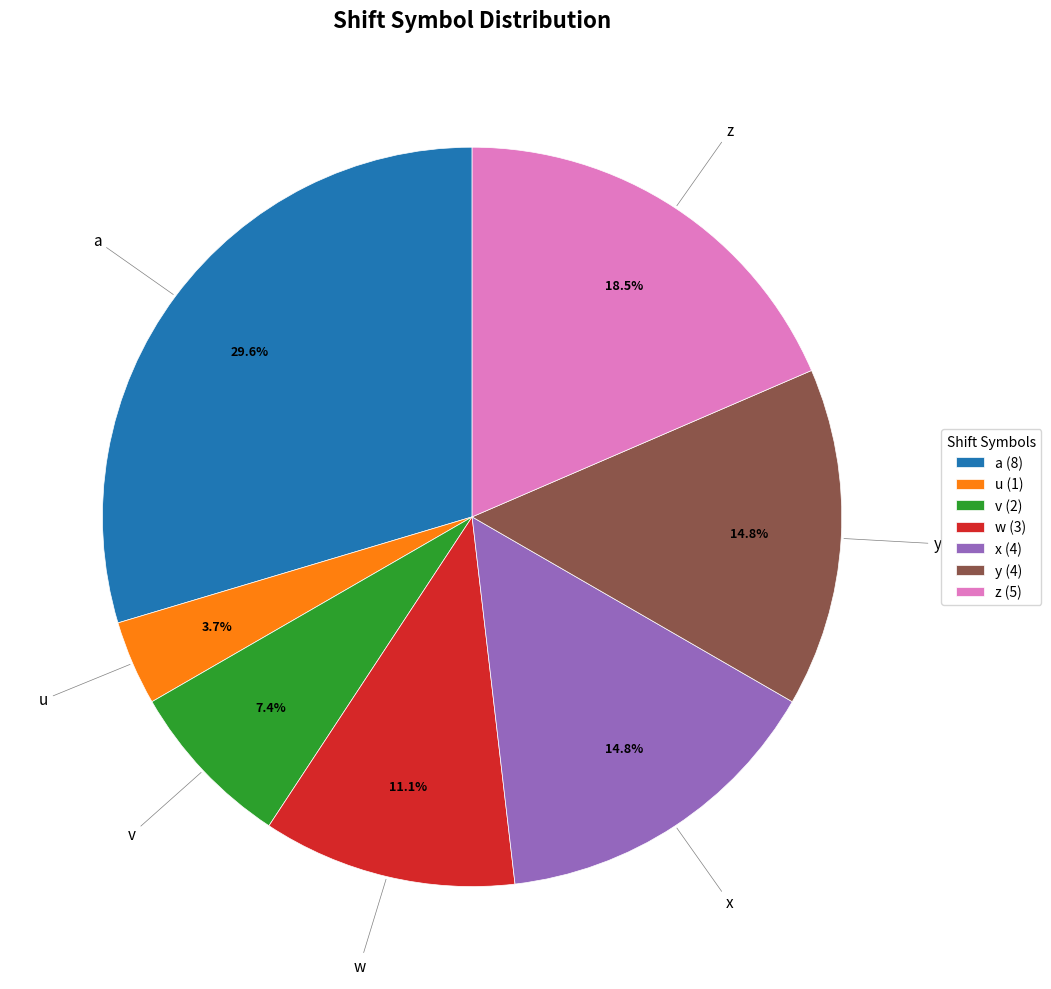

Is there a majority slice in this chart?

No